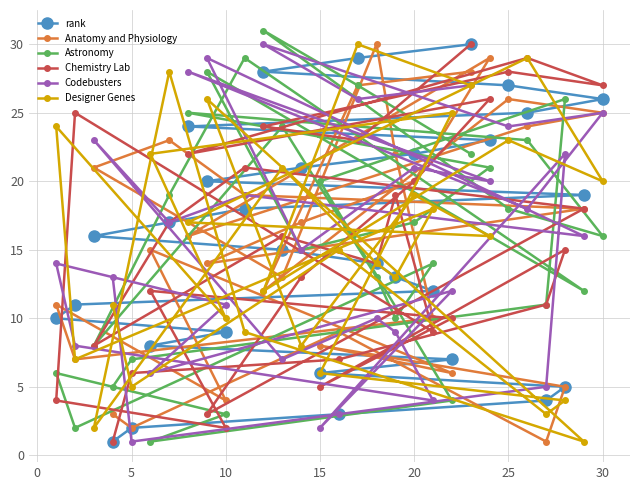

After their last crossing, which series has the higher values: Chemistry Lab or rank?

rank